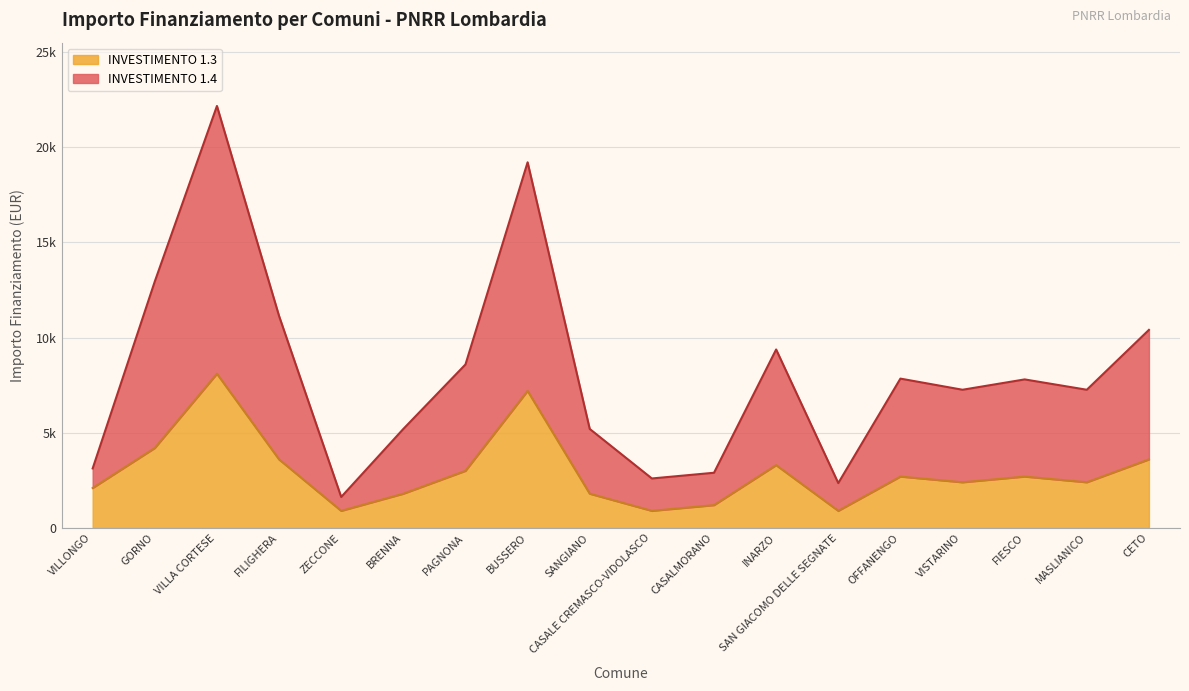

List the labels in order of value, smallest first.

ZECCONE, SAN GIACOMO DELLE SEGNATE, CASALE CREMASCO-VIDOLASCO, CASALMORANO, VILLONGO, BRENNA, SANGIANO, VISTARINO, MASLIANICO, FIESCO, OFFANENGO, PAGNONA, INARZO, CETO, FILIGHERA, GORNO, BUSSERO, VILLA CORTESE